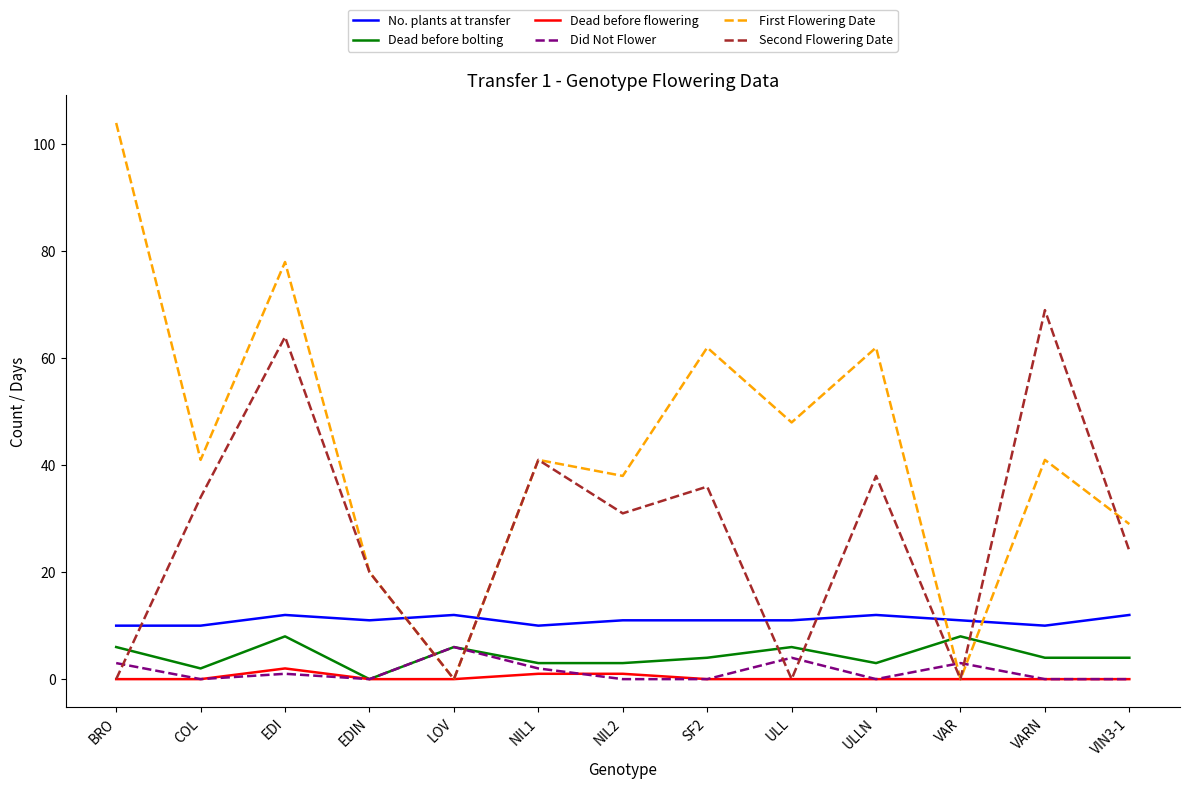

What is the approximate value of No. plants at transfer at BRO?

10